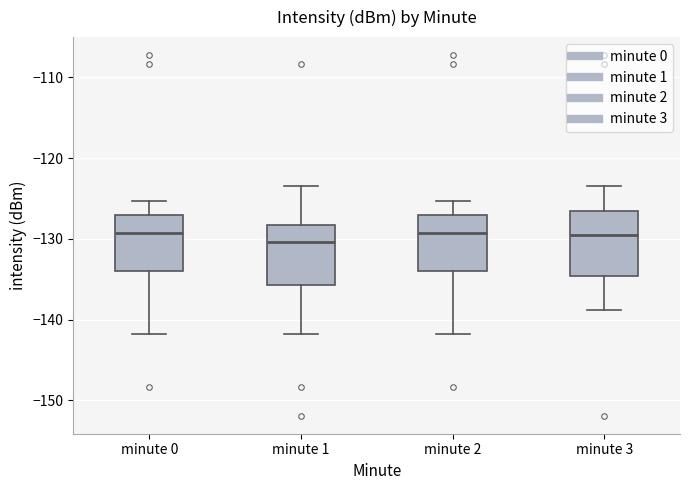

Reading left to right, read every box against the y-axis: the position of its median line, the range the box covers, and the ends of its whiskers. The values are not printed on the chart, so give them approximately, as read against the axis.

minute 0: median -129, box -134 to -127, whiskers -142 to -125
minute 1: median -130, box -136 to -128, whiskers -142 to -123
minute 2: median -129, box -134 to -127, whiskers -142 to -125
minute 3: median -129, box -135 to -127, whiskers -139 to -123